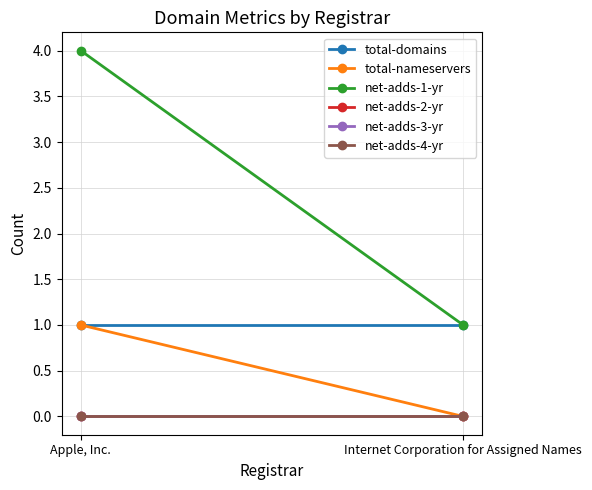

At which label does net-adds-1-yr reach its peak?

Apple, Inc.